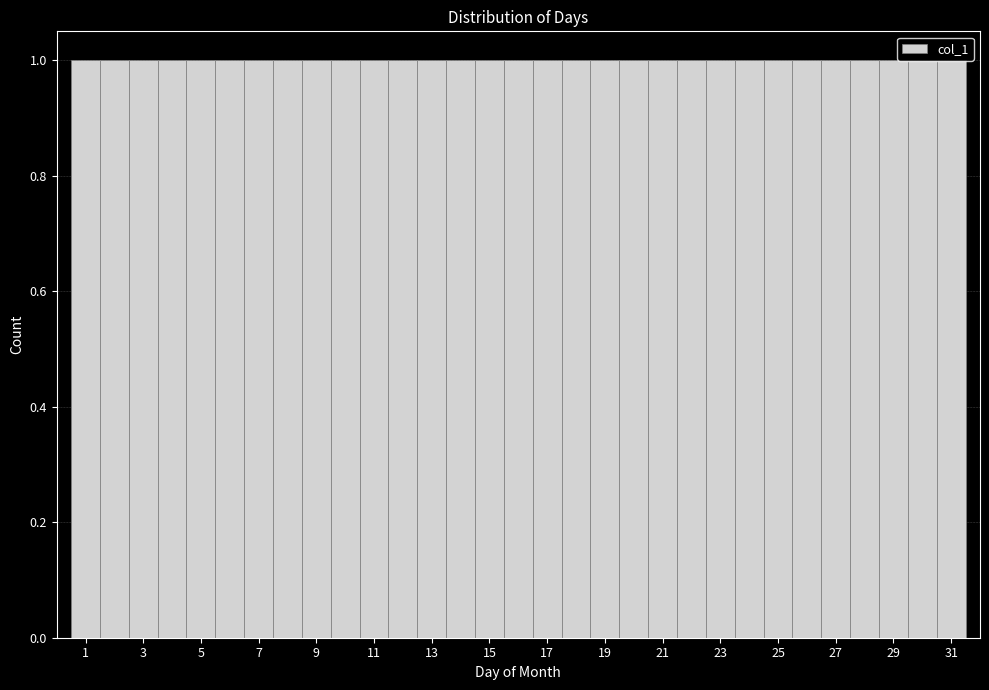

How tall is the bar that spans 19.5 to 20.5 on the x-axis? Neither the bar edges nor the heights are printed on the chart, so give them approximately, as read against the axes.

1